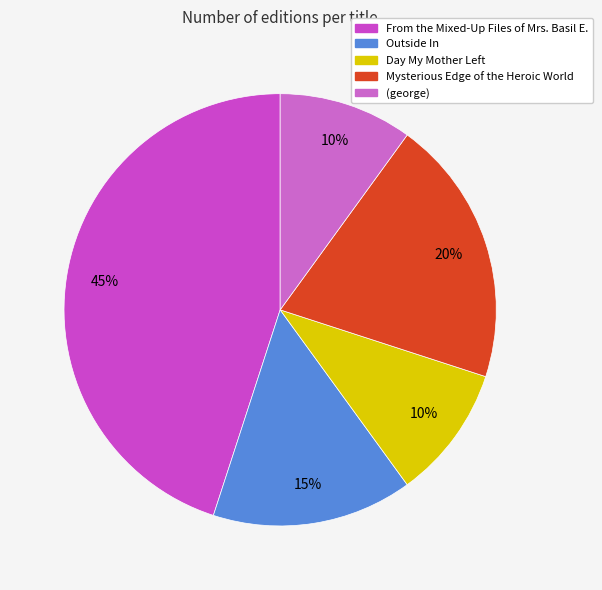

Count the number of slices in the pie.

5